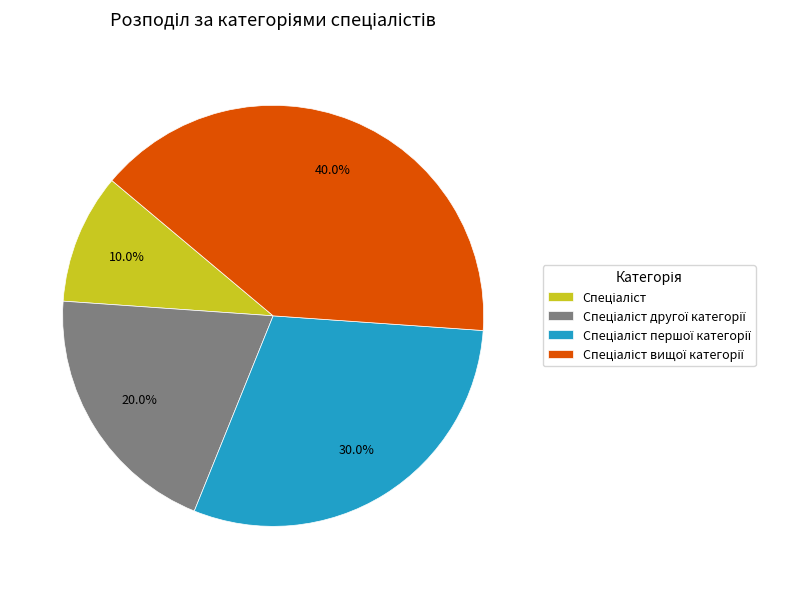

Does any single category account for the majority?

No